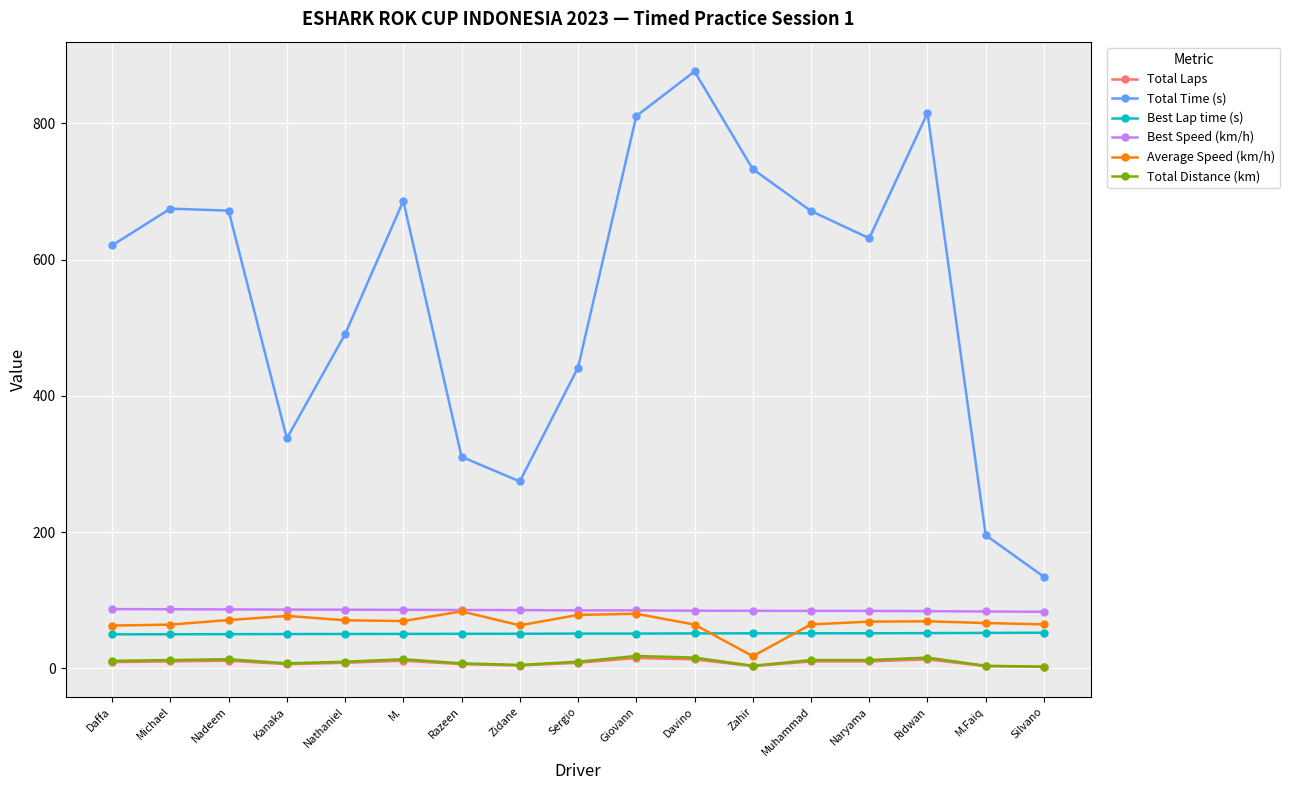

The Best Speed (km/h) series shows 28.0 at Razeen. True or false?

False